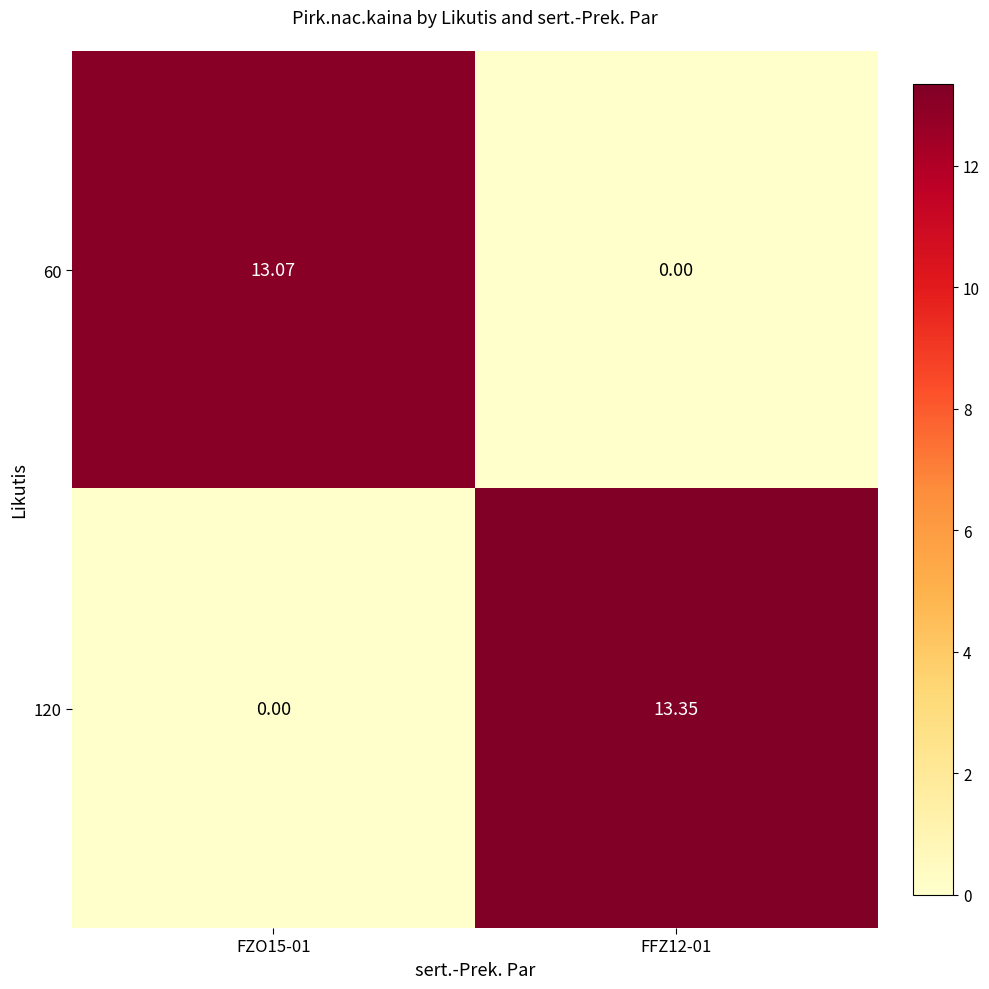

Between FZO15-01 and FFZ12-01, which series saw the biggest shift?

120